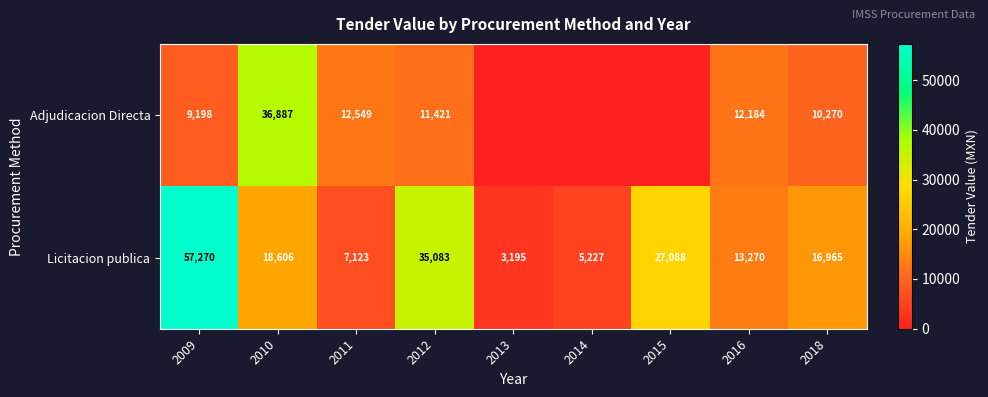

Is the value of Licitacion publica at 2015 greater than the value of Adjudicacion Directa at 2018?

Yes